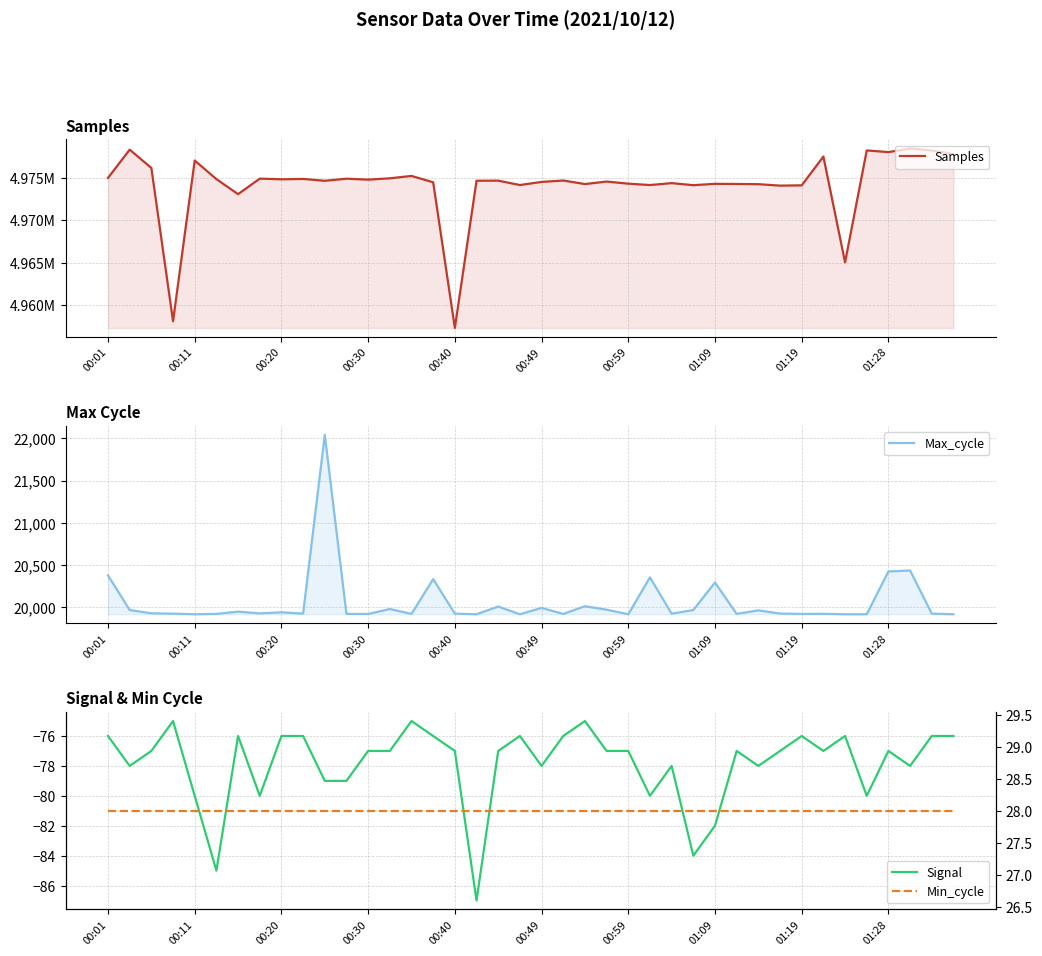

Reading right to left, what are all the values shown in this chart?

Samples: 4977817	4978242	4978478	4978050	4978248	4965062	4977526	4974134	4974099	4974270	4974293	4974312	4974151	4974394	4974169	4974332	4974579	4974284	4974704	4974536	4974169	4974688	4974674	4957327	4974492	4975244	4974959	4974807	4974915	4974671	4974889	4974846	4974923	4973094	4974870	4977057	4958119	4976185	4978338	4975008
Max_cycle: 19918	19925	20436	20425	19918	19918	19923	19922	19926	19964	19922	20294	19968	19925	20355	19918	19972	20013	19922	19993	19918	20009	19918	19925	20334	19922	19980	19921	19922	22044	19925	19941	19928	19949	19922	19918	19925	19929	19968	20378
Signal: -76	-76	-78	-77	-80	-76	-77	-76	-77	-78	-77	-82	-84	-78	-80	-77	-77	-75	-76	-78	-76	-77	-87	-77	-76	-75	-77	-77	-79	-79	-76	-76	-80	-76	-85	-80	-75	-77	-78	-76
Min_cycle: 28	28	28	28	28	28	28	28	28	28	28	28	28	28	28	28	28	28	28	28	28	28	28	28	28	28	28	28	28	28	28	28	28	28	28	28	28	28	28	28